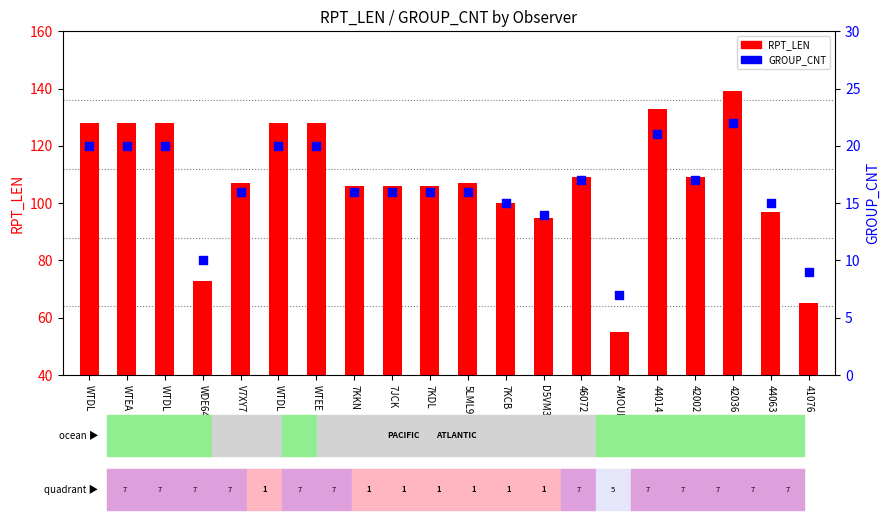

At which category is the sum across all series the highest?

42036